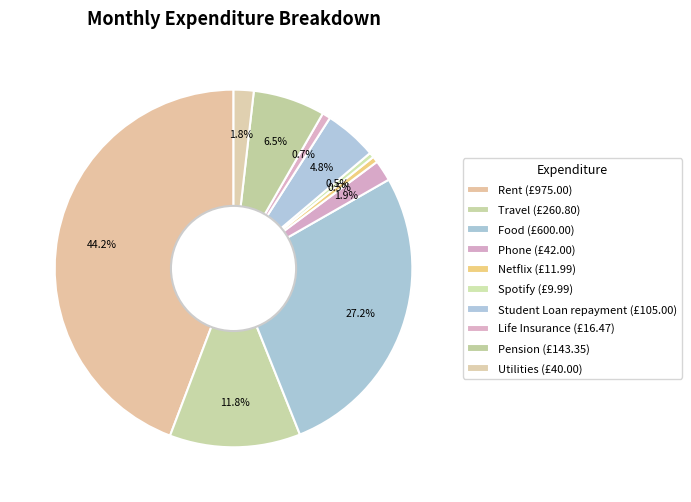

To the nearest percent, what portion does Food represent?

27%